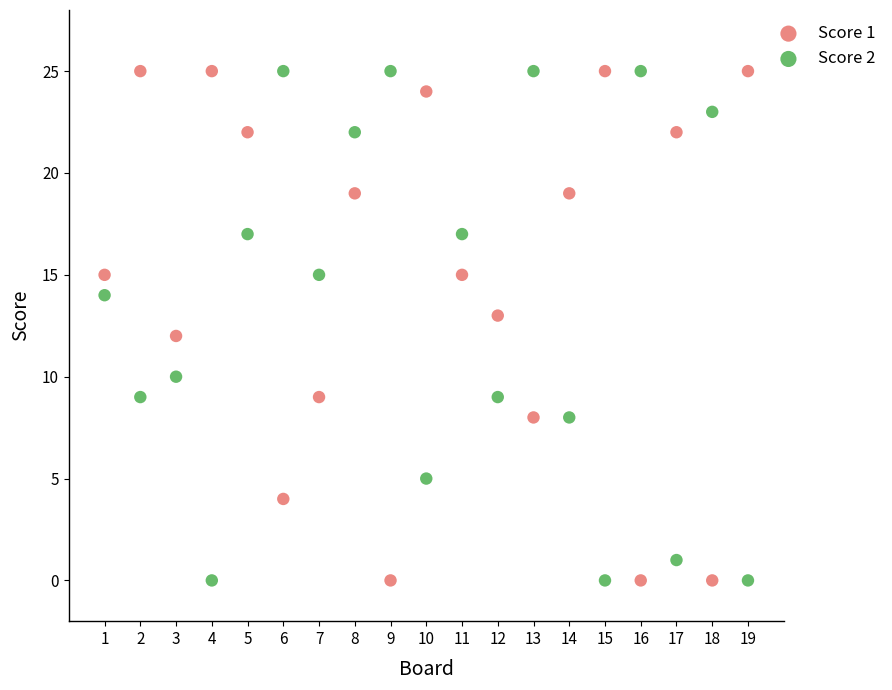

Across all data points, what is the range of Y values (max minus min)?

25